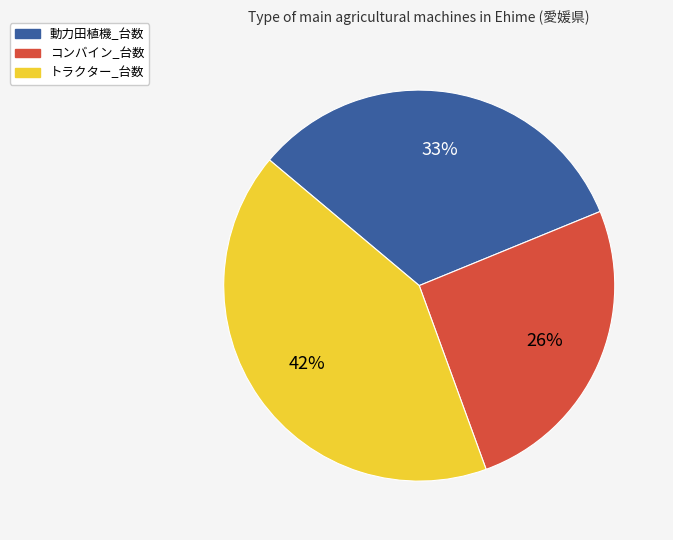

To the nearest percent, what is the difference between the largest and smallest slice percentages?

16%